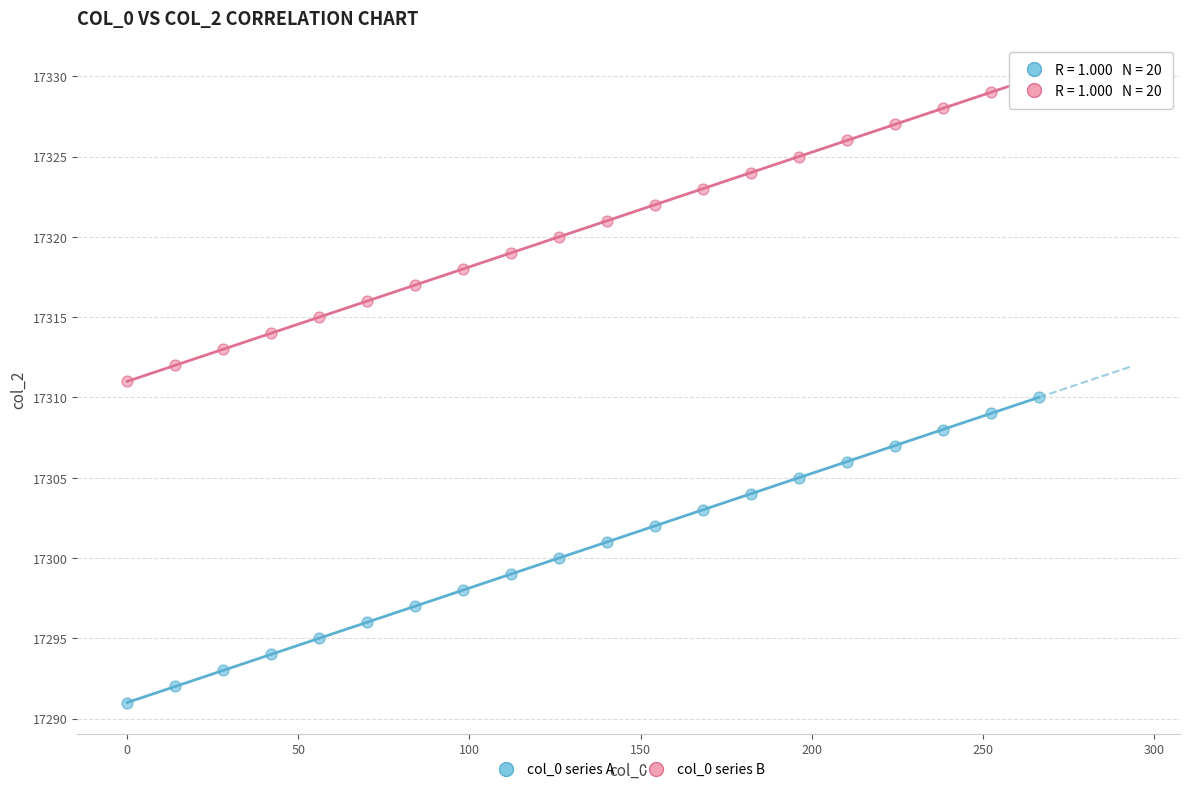

Which series reaches the minimum Y coordinate?

col_0 series A